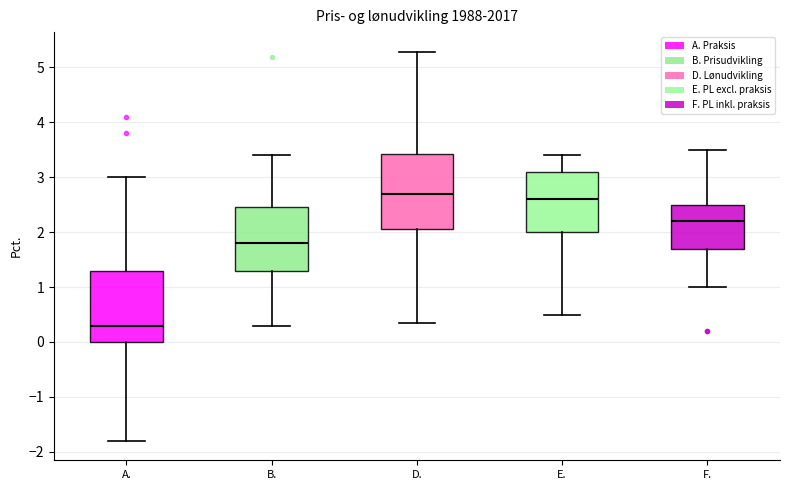

Reading left to right, read every box against the y-axis: the position of its median line, the range the box covers, and the ends of its whiskers. The values are not printed on the chart, so give them approximately, as read against the axis.

A.: median 0.3, box 0.0 to 1.3, whiskers -1.8 to 3.0
B.: median 1.8, box 1.3 to 2.5, whiskers 0.3 to 3.4
D.: median 2.7, box 2.1 to 3.4, whiskers 0.3 to 5.3
E.: median 2.6, box 2.0 to 3.1, whiskers 0.5 to 3.4
F.: median 2.2, box 1.7 to 2.5, whiskers 1.0 to 3.5